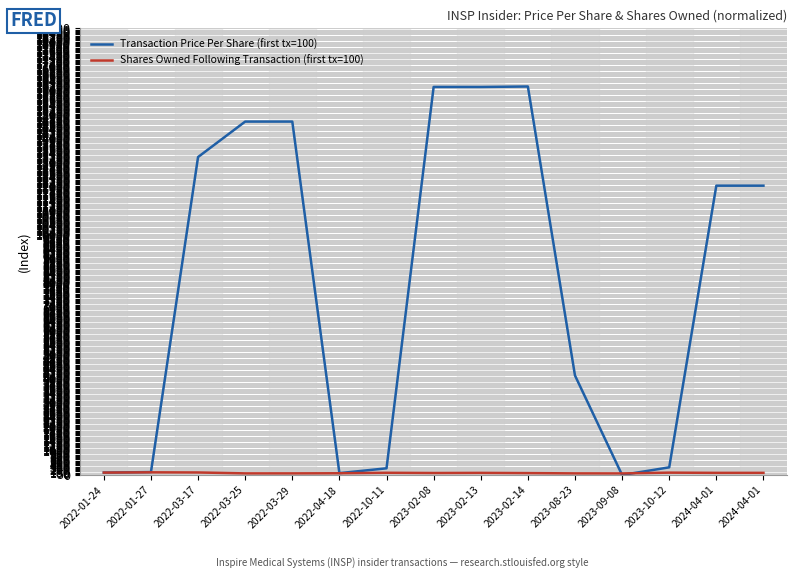

Reading left to right, transcribe all the data shown in this chart.

Transaction Price Per Share (first tx=100): 2022-01-24=100.0	2022-01-27=121.6	2022-03-17=13241.5	2022-03-25=14717.3	2022-03-29=14717.4	2022-04-18=77.2	2022-10-11=278.6	2023-02-08=16159.9	2023-02-13=16158.1	2023-02-14=16178.3	2023-08-23=4144.3	2023-09-08=0.0	2023-10-12=318.8	2024-04-01=12048.2	2024-04-01=12048.2
Shares Owned Following Transaction (first tx=100): 2022-01-24=100.0	2022-01-27=111.0	2022-03-17=105.3	2022-03-25=67.6	2022-03-29=67.6	2022-04-18=72.6	2022-10-11=92.6	2023-02-08=83.0	2023-02-13=88.2	2023-02-14=79.1	2023-08-23=67.4	2023-09-08=66.4	2023-10-12=98.1	2024-04-01=89.0	2024-04-01=89.0